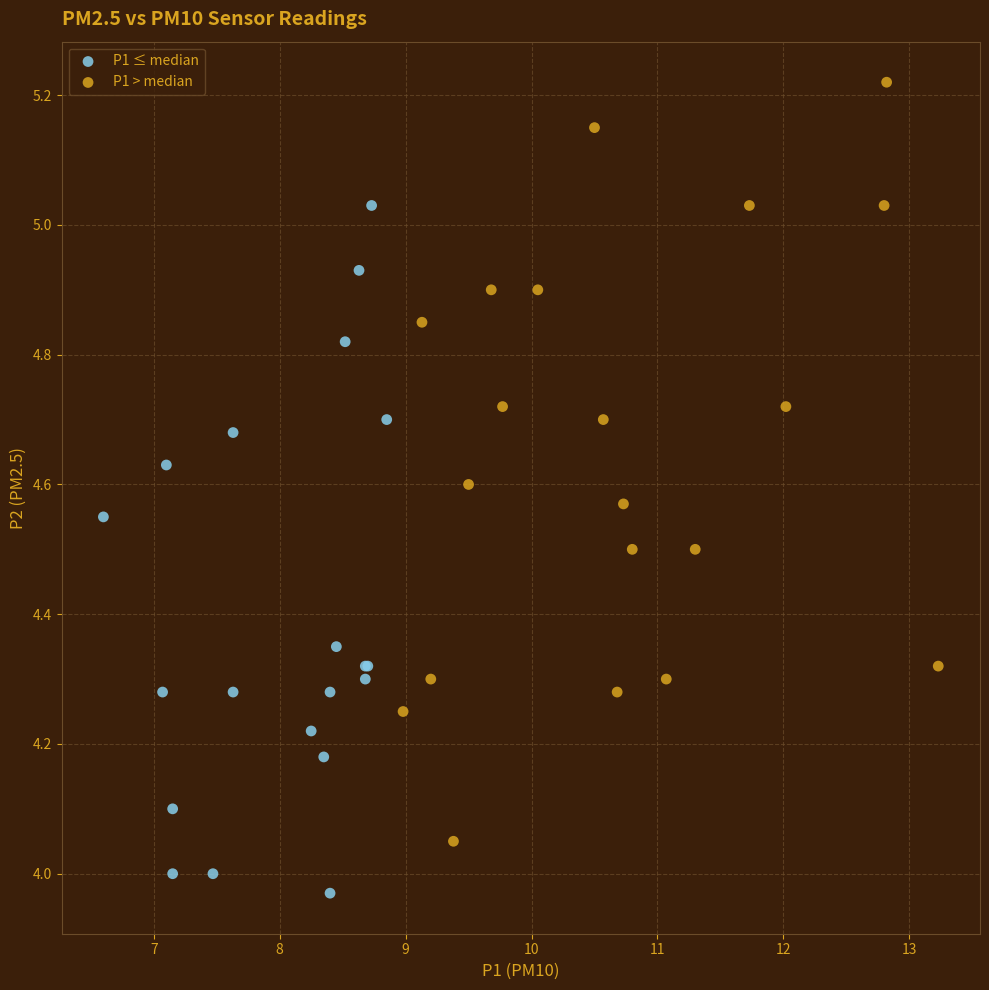

Which series contains the highest Y value?

P1 > median